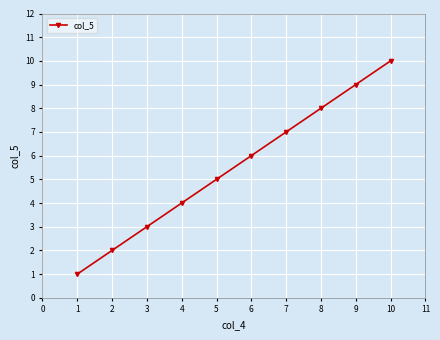

Rank the categories by value from highest to lowest.

10, 9, 8, 7, 6, 5, 4, 3, 2, 1